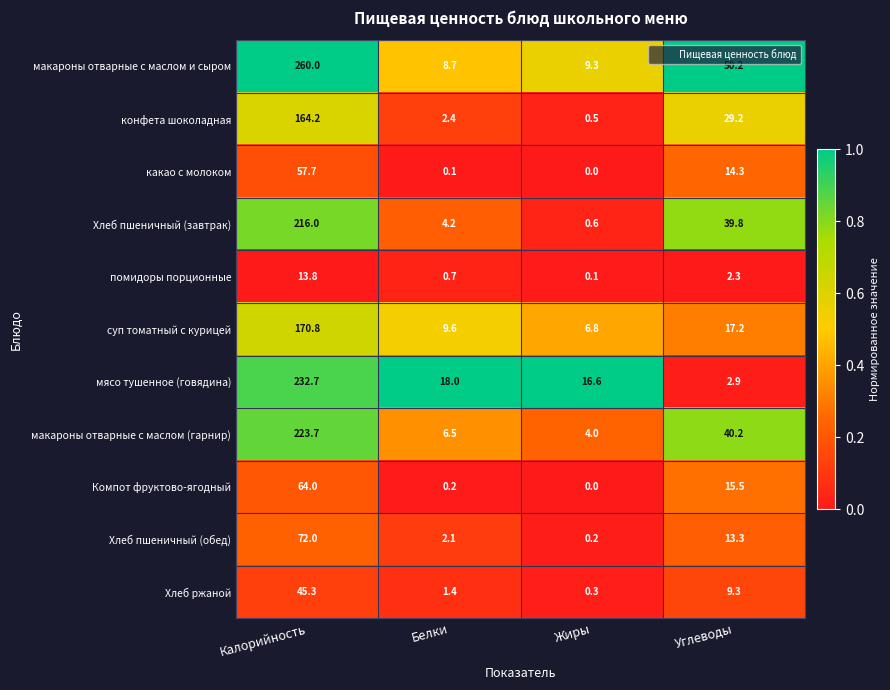

Where does the Компот фруктово-ягодный series first go above 15?

Калорийность